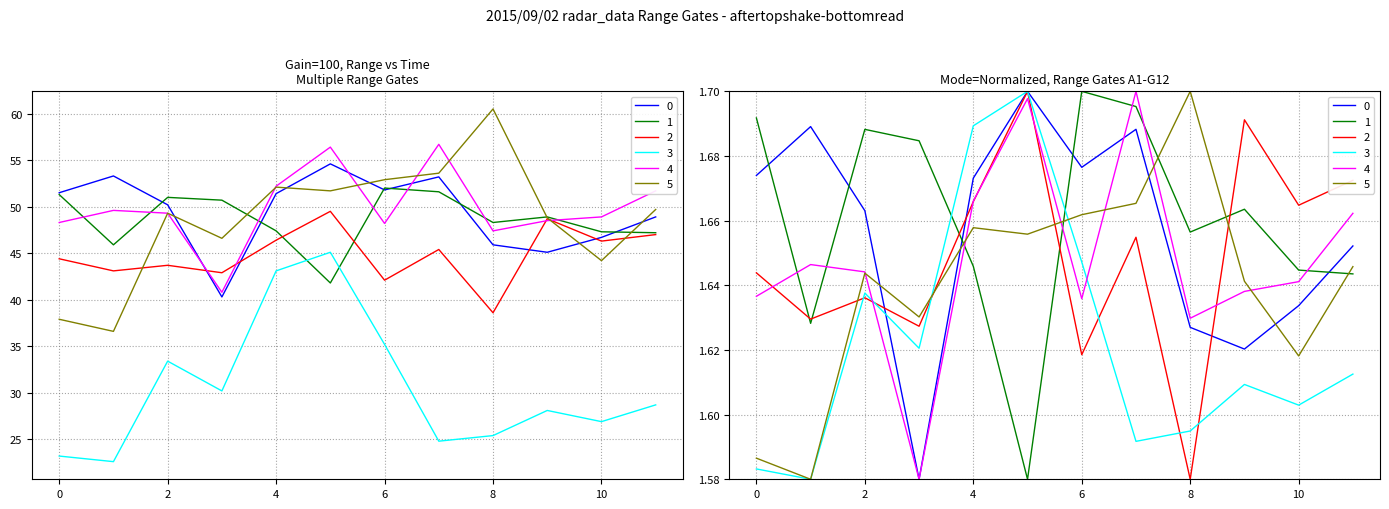

What is the minimum value shown in the chart?

1.6